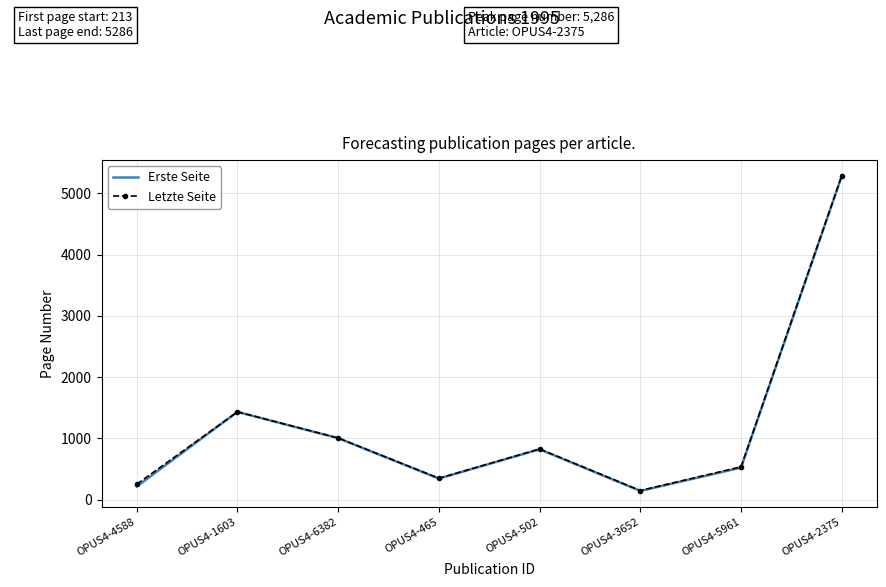

Which series changed the most between OPUS4-4588 and OPUS4-3652?

Letzte Seite